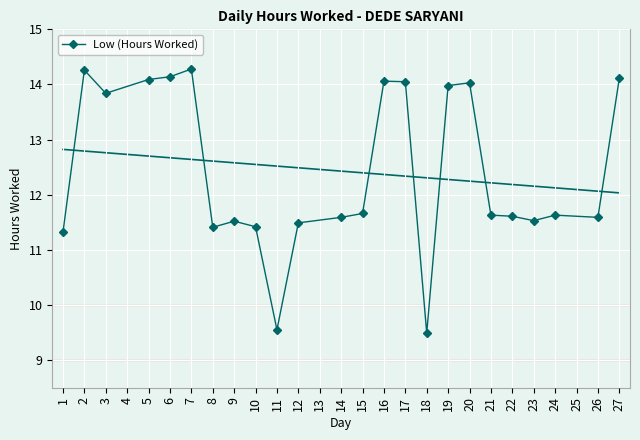

The value of Low (Hours Worked) at 27 is 21.9. True or false?

False